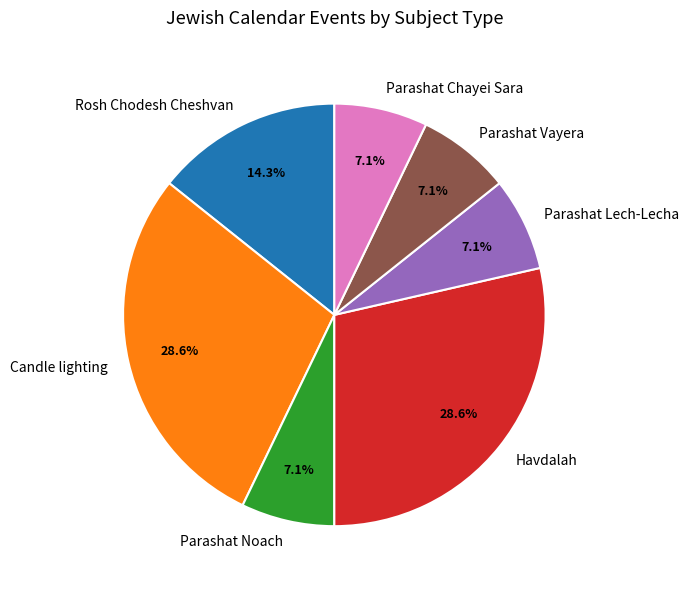

Does any single category account for the majority?

No